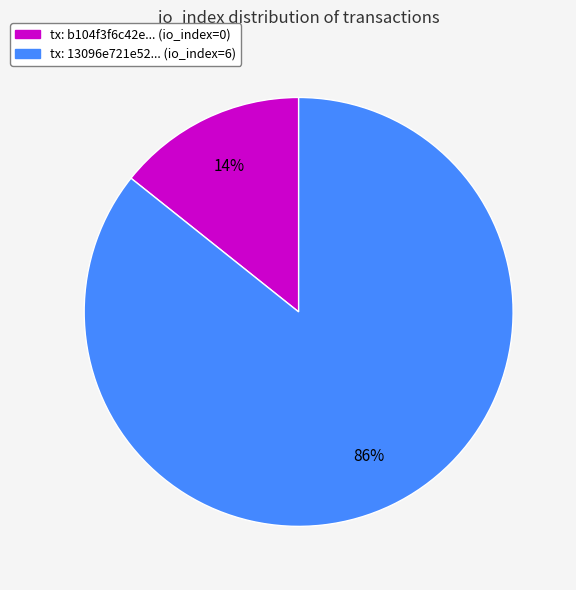

To the nearest percent, what is the average slice percentage?

50%